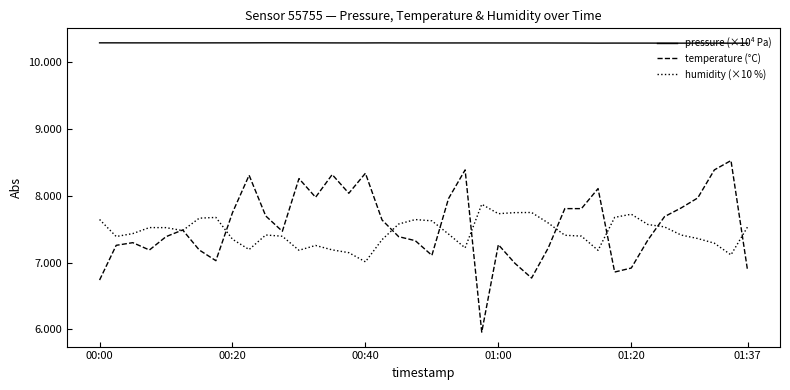

Which series has the widest spread of values?

temperature (°C)